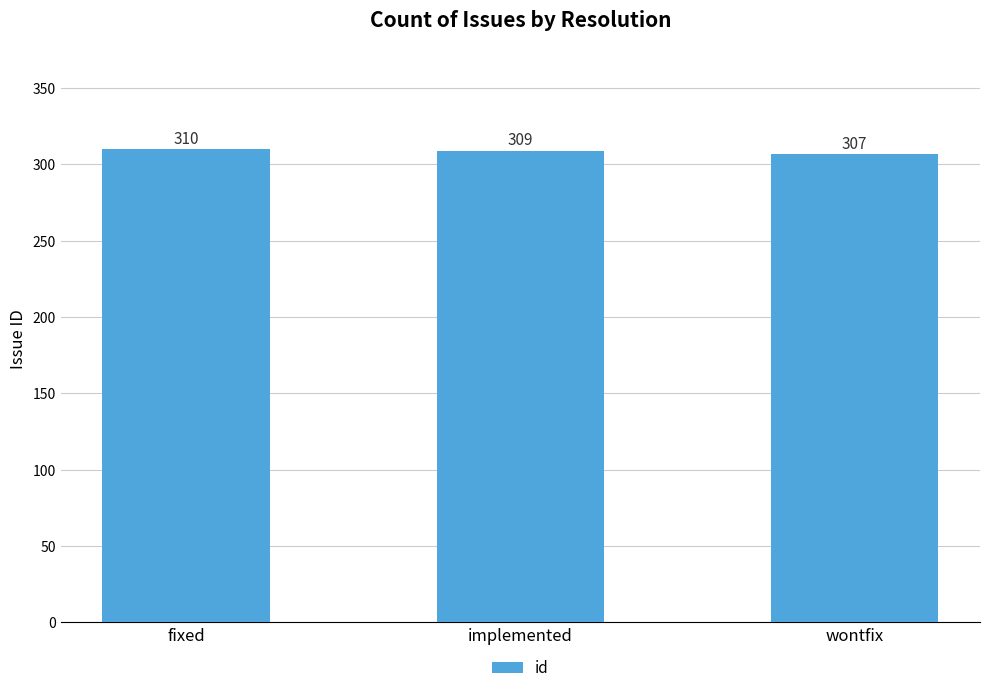

What is the change in value from fixed to wontfix?

-3